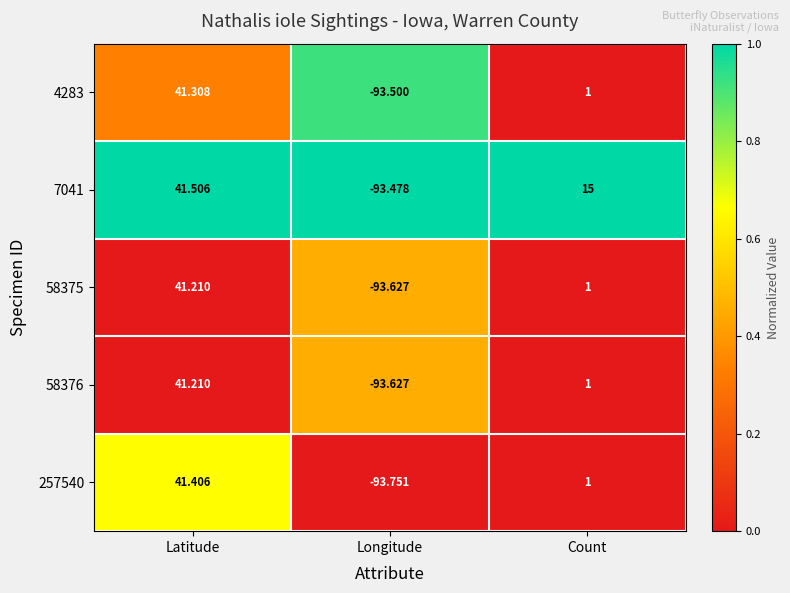

Where does the 58376 series first go above 1?

Latitude